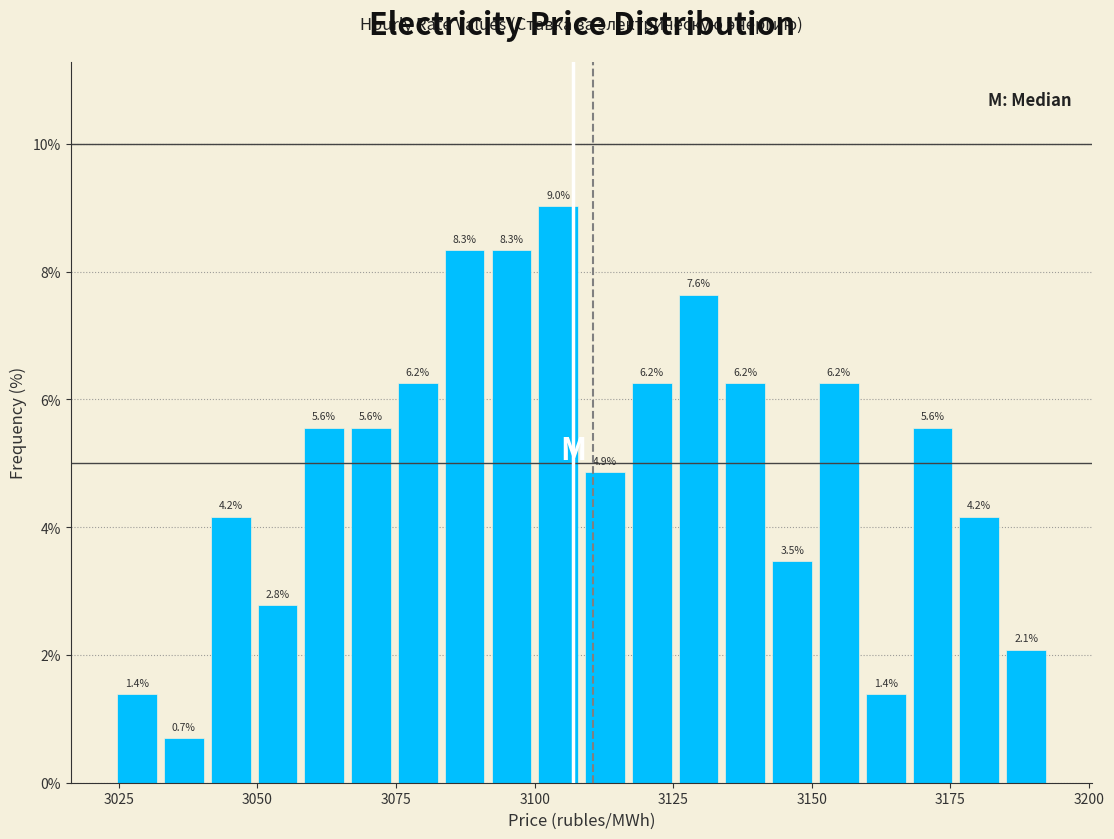

Read against the x-axis, roughly where is the centre of the tallest bar?

3105